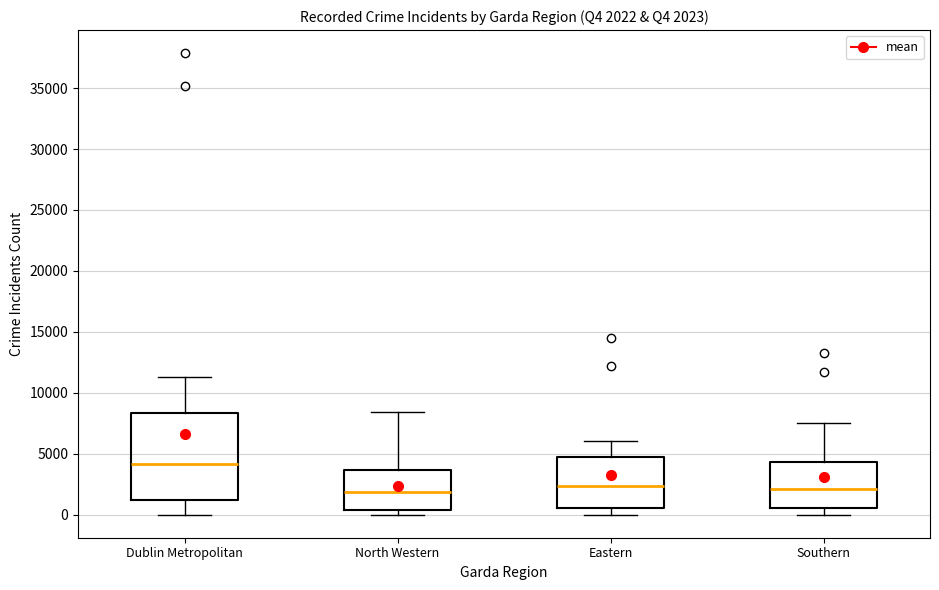

Which box is the tallest, from its lower edge to its upper edge?

Dublin Metropolitan